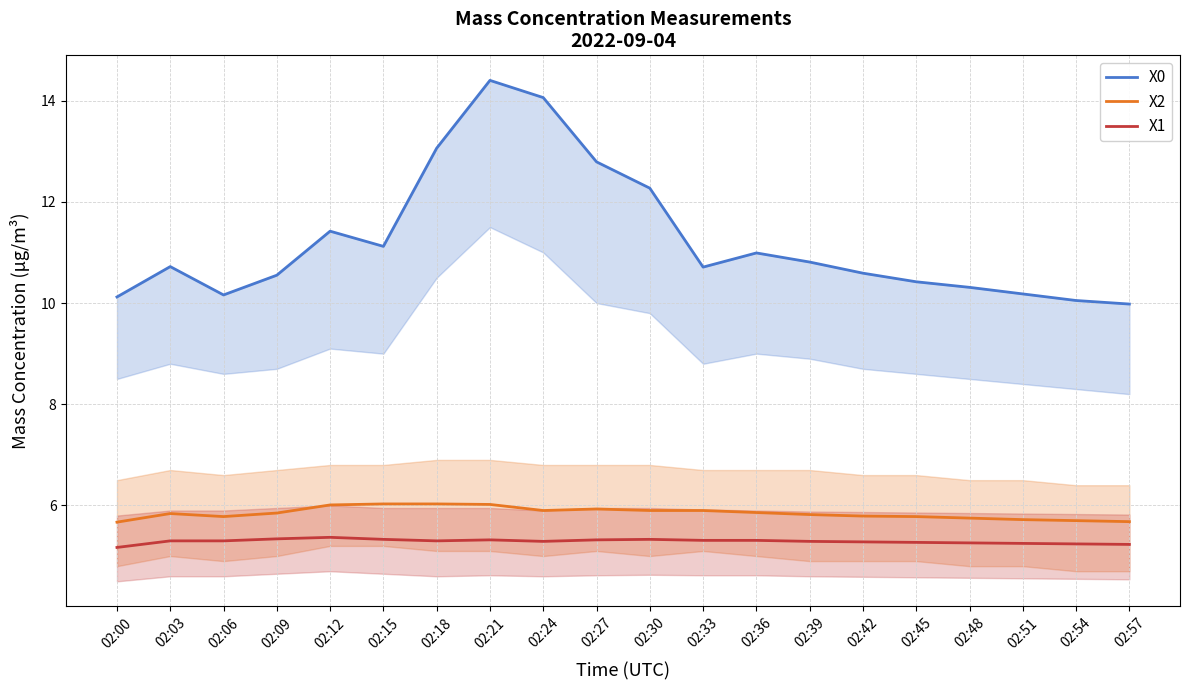

How many lines are shown in the chart?

3